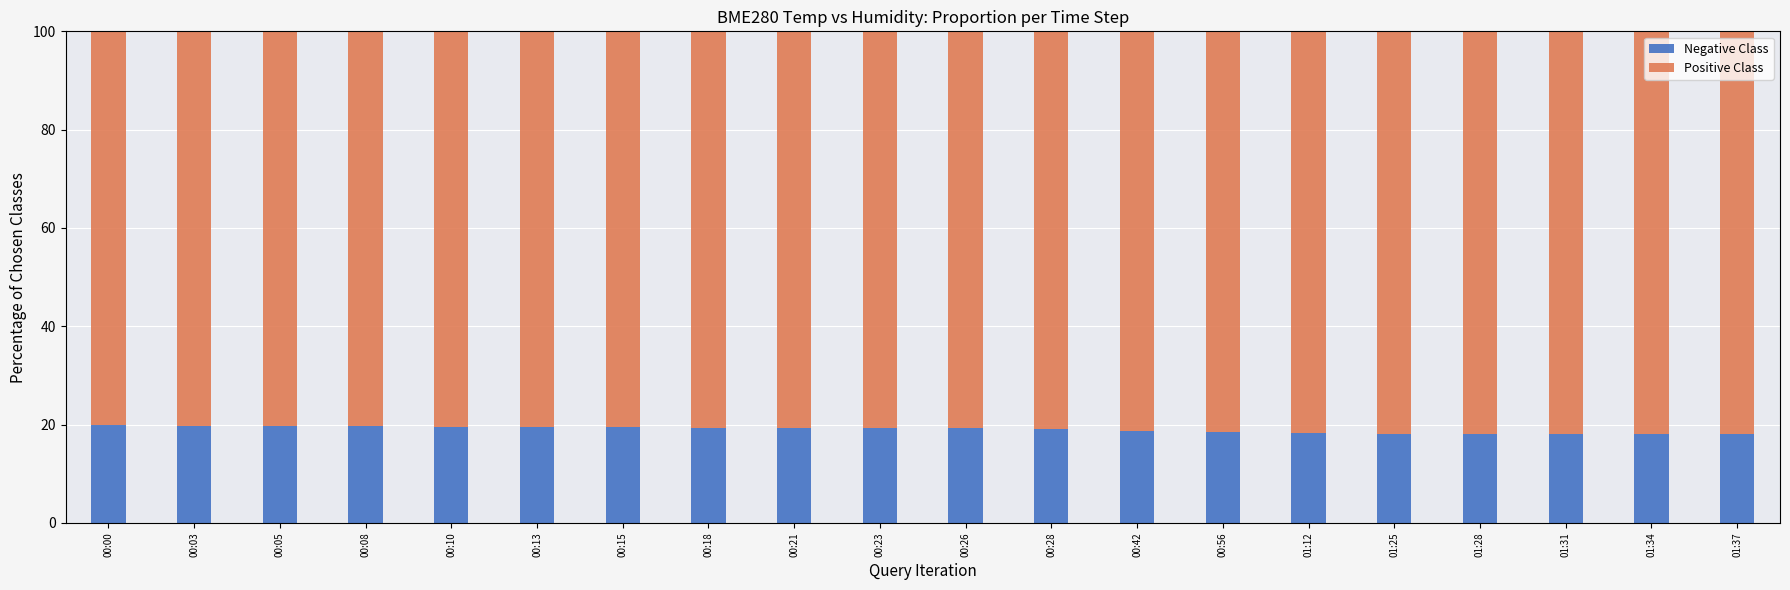

True or false: Negative Class has a value of 19.5 at 00:15.

True